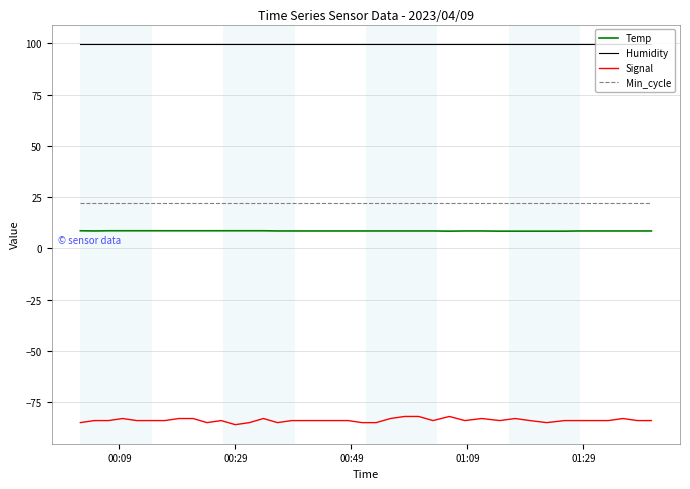

What is the maximum value shown in the chart?

99.9